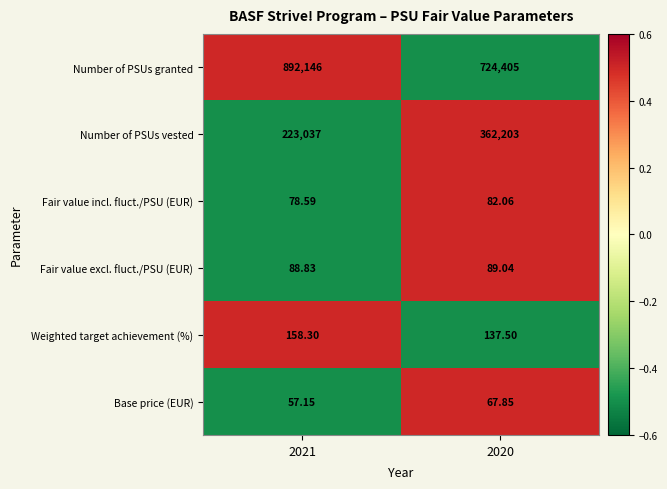

Which series has the largest total across all categories?

Number of PSUs granted